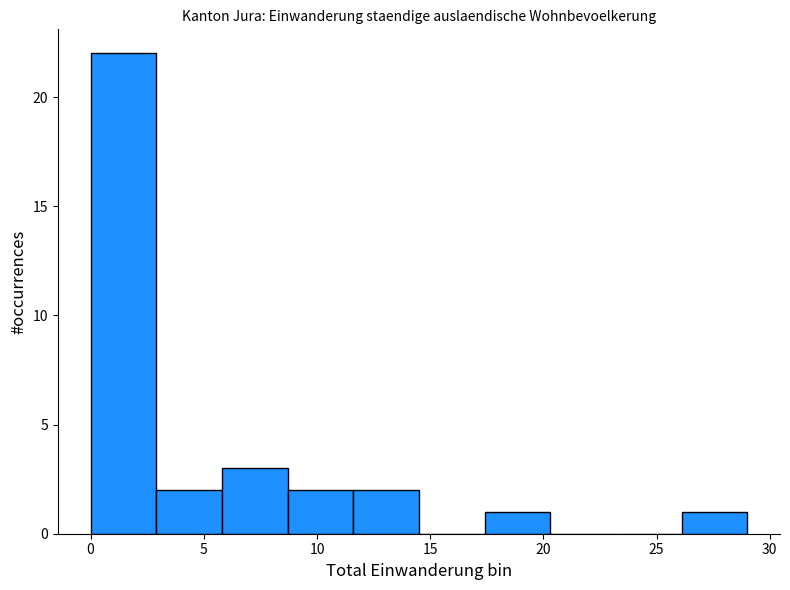

How tall is the bar that spans 0.0 to 2.9 on the x-axis? Neither the bar edges nor the heights are printed on the chart, so give them approximately, as read against the axes.

22